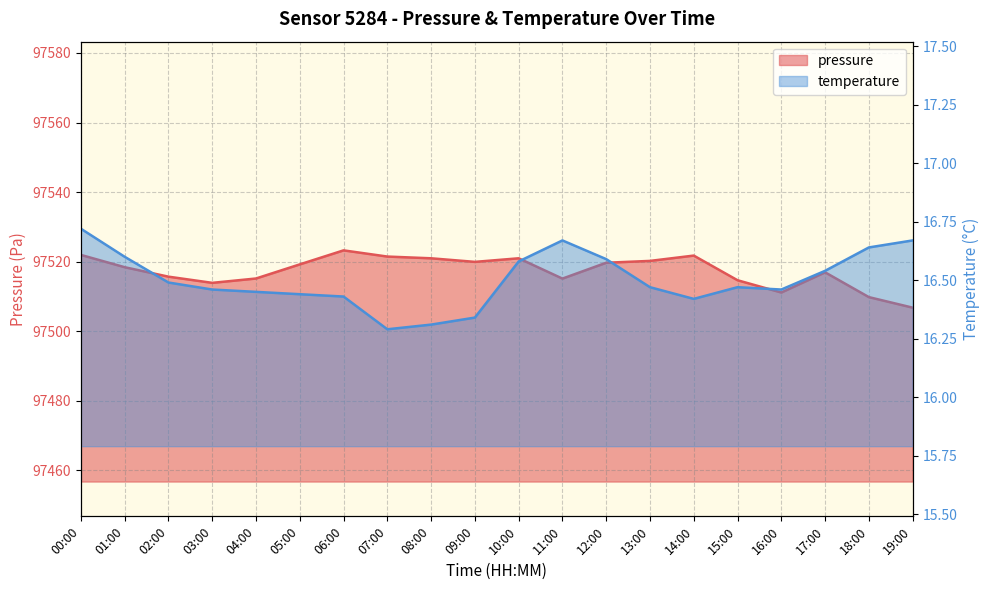

What is the approximate value of temperature at 18:00?

16.6